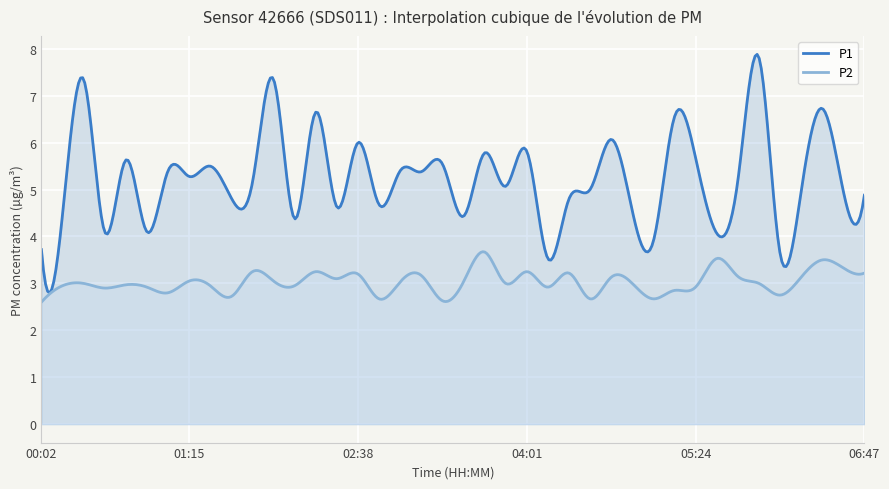

What is the label of the 23rd point from the left?

03:50